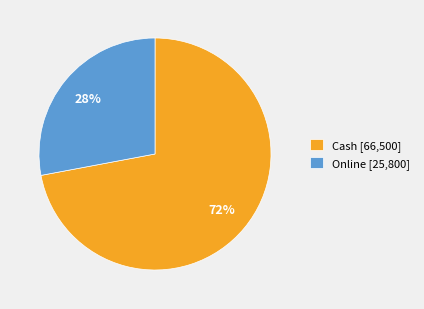

Is Cash the majority of the pie?

Yes